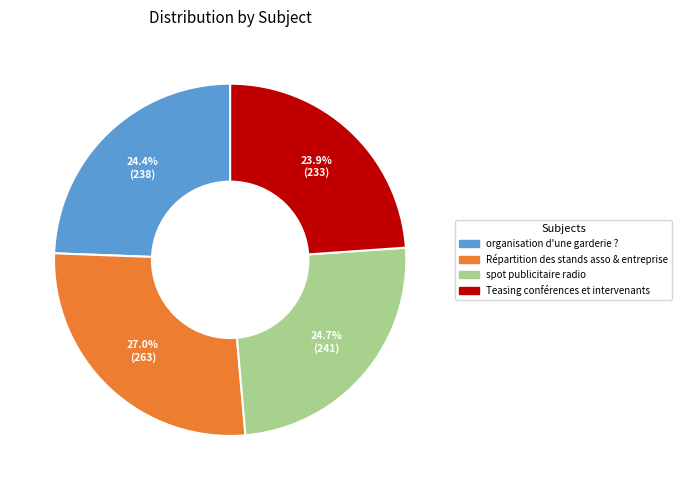

What percentage is NOT represented by spot publicitaire radio?

75.3%